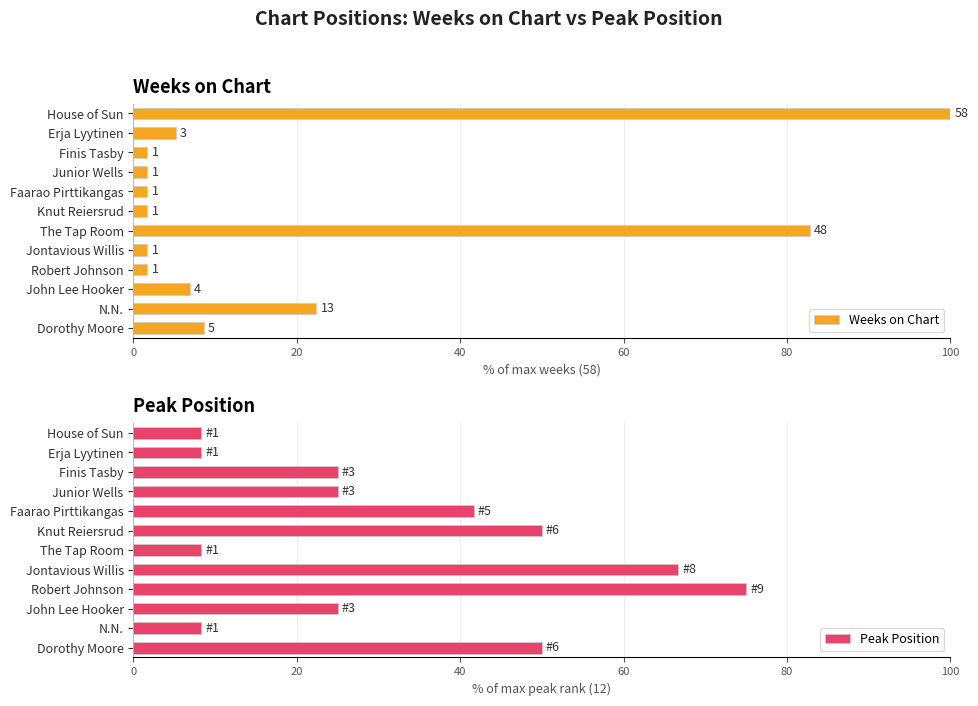

How many groups of bars are there?

12